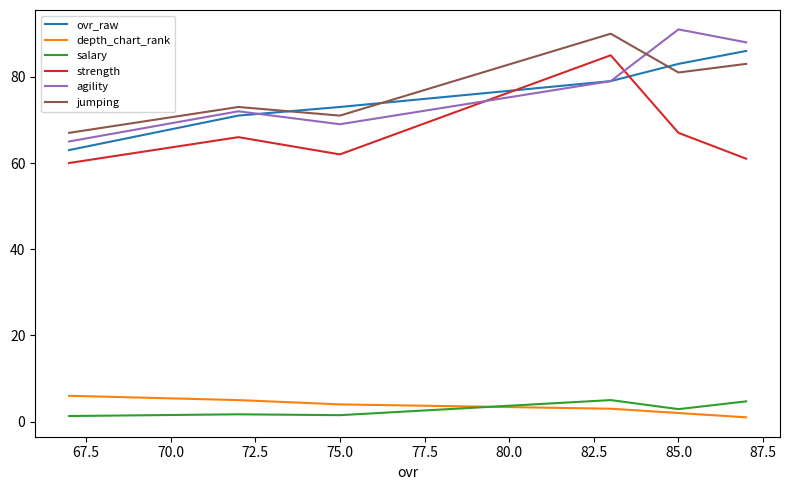

True or false: strength and salary intersect in this chart.

False